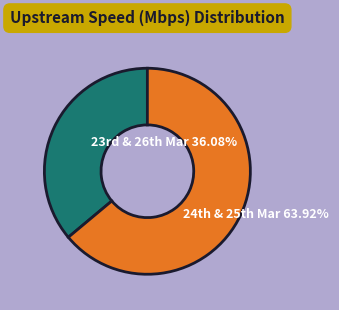

Count the number of slices in the pie.

2